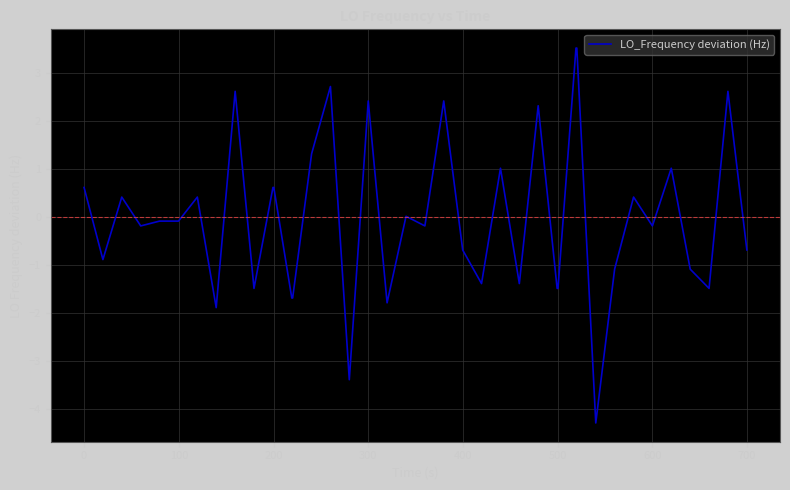

True or false: the data has more than 1 interior local peaks.

True